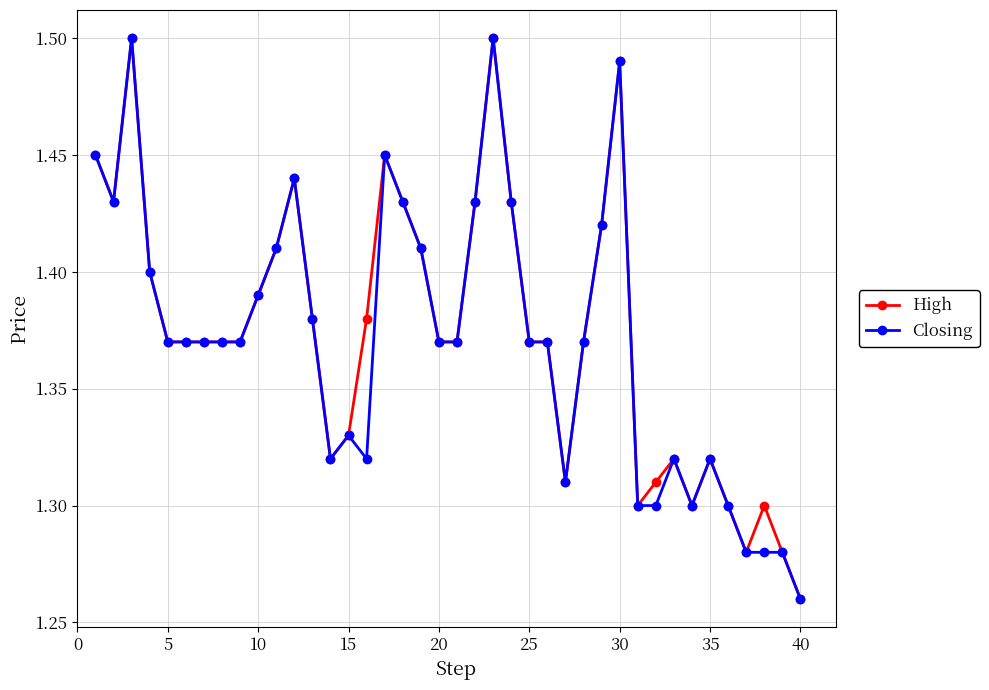

Count the Closing values in the range 1 to 2.

40